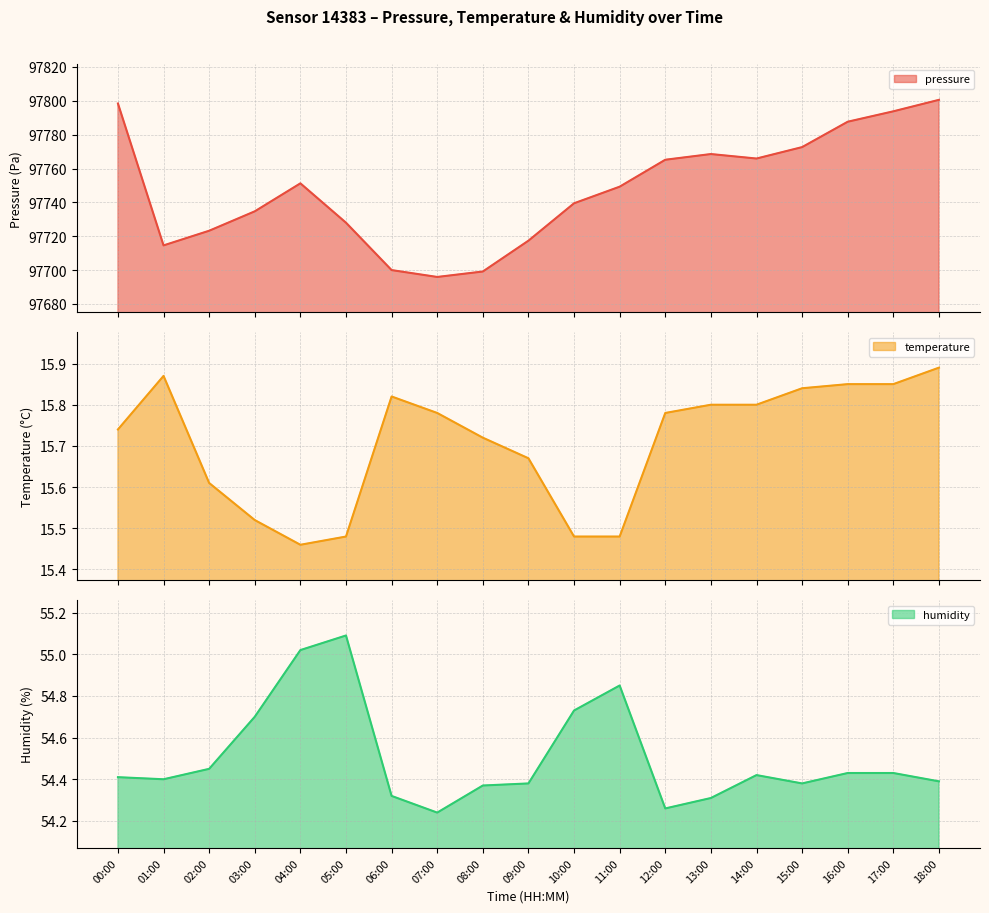

At how many categories does at least one series exceed 55579?

19